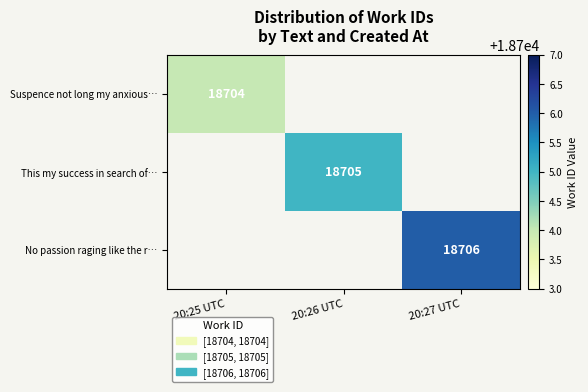

Is it true that Suspence not long my anxious… equals 18704 at 20:25 UTC?

True